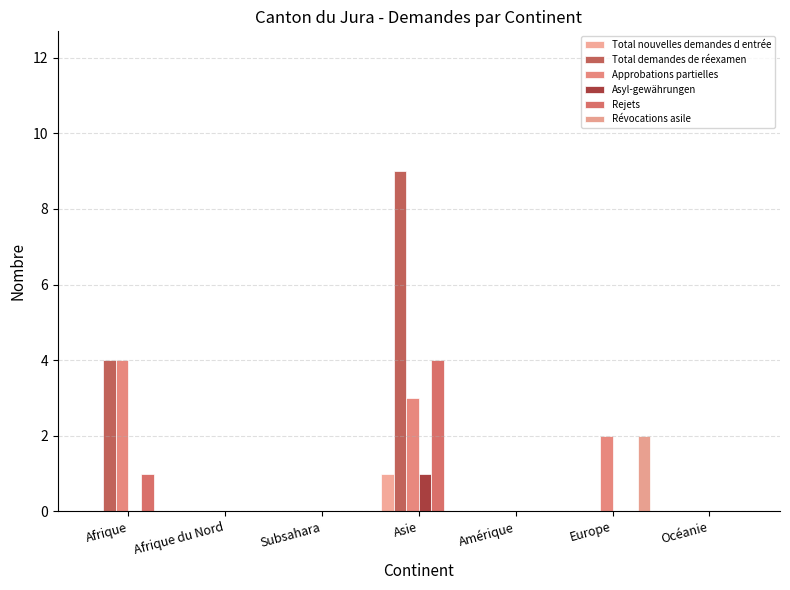

Reading right to left, what are all the values shown in this chart?

Total nouvelles demandes d entrée: 0	0	0	1	0	0	0
Total demandes de réexamen: 0	0	0	9	0	0	4
Approbations partielles: 0	2	0	3	0	0	4
Asyl-gewährungen: 0	0	0	1	0	0	0
Rejets: 0	0	0	4	0	0	1
Révocations asile: 0	2	0	0	0	0	0